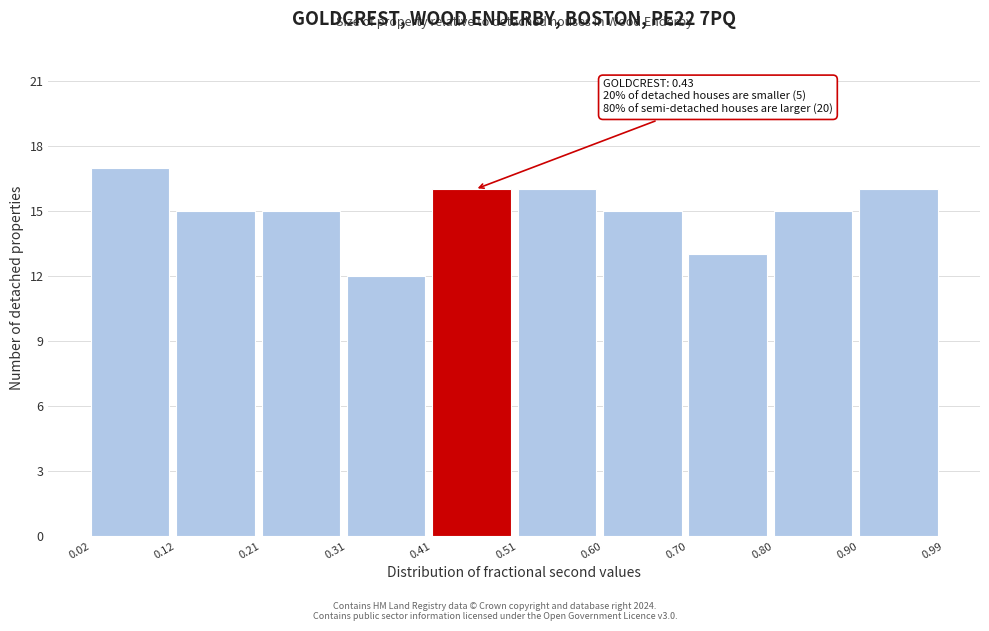

Which range on the x-axis has the tallest bar?

0.02 to 0.12